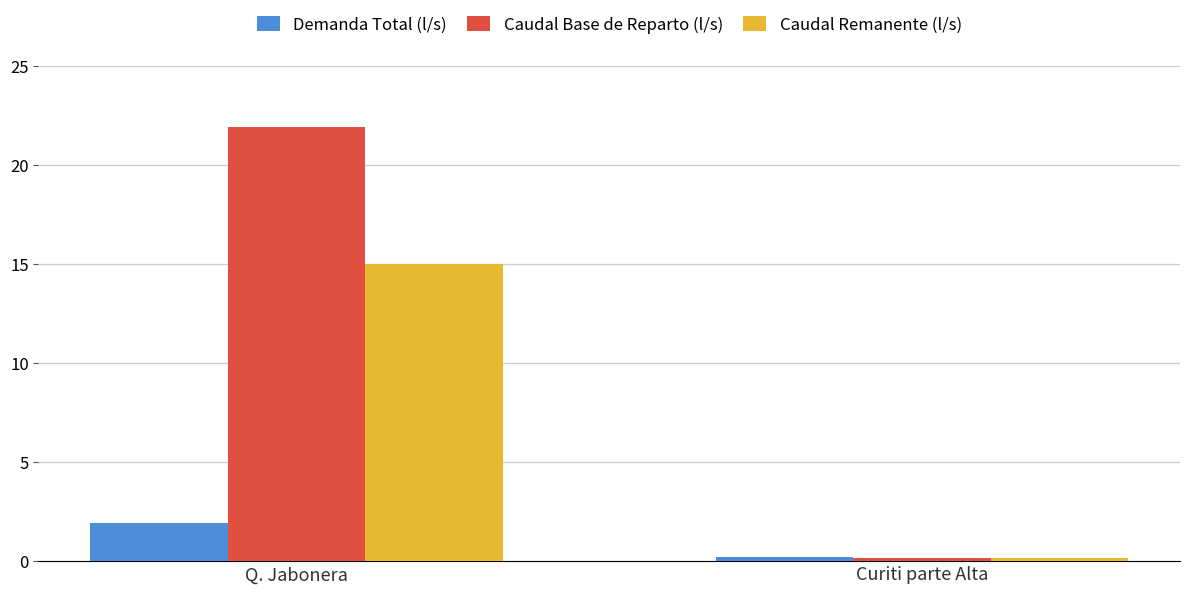

Count the Demanda Total (l/s) values in the range 0 to 1.

1